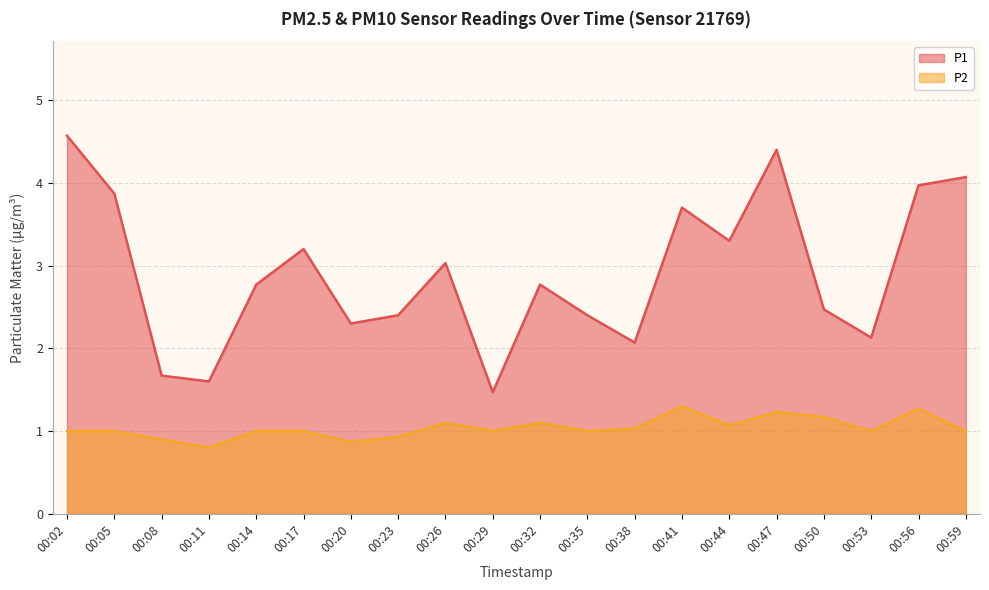

What are all the series names shown in the legend?

P1, P2